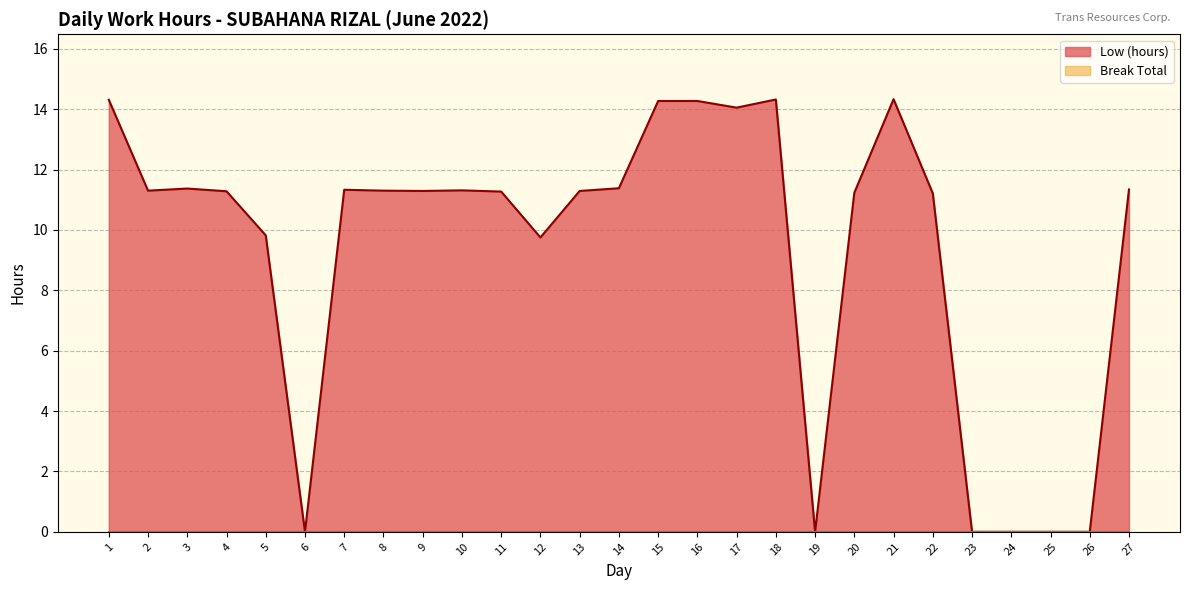

What is the change in value from 14 to 19?

-11.4